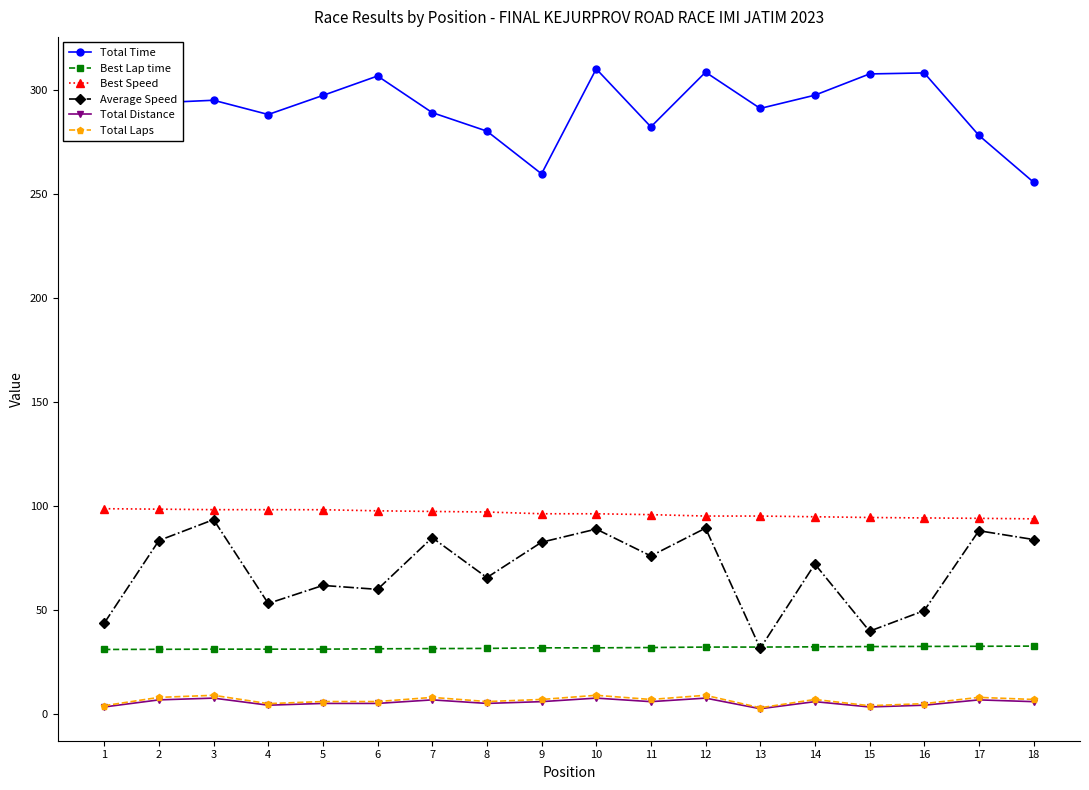

What is the highest value of the Total Distance series?

7.7